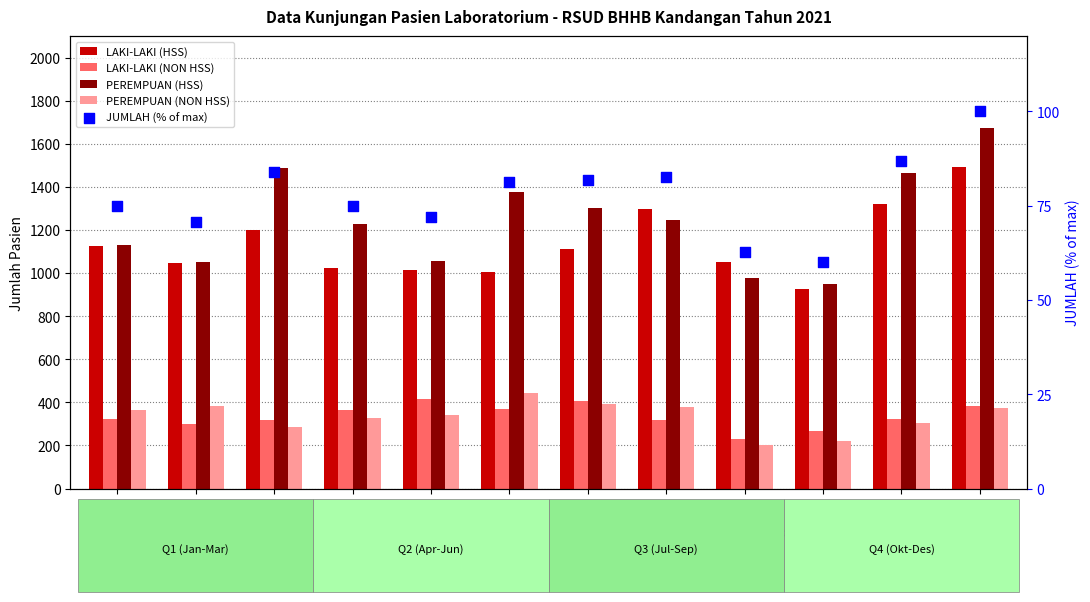

At which category is the sum across all series the highest?

Desember